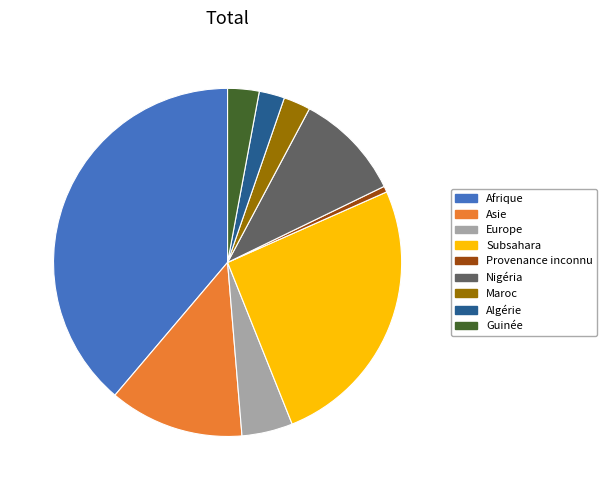

Which slice is the largest?

Afrique